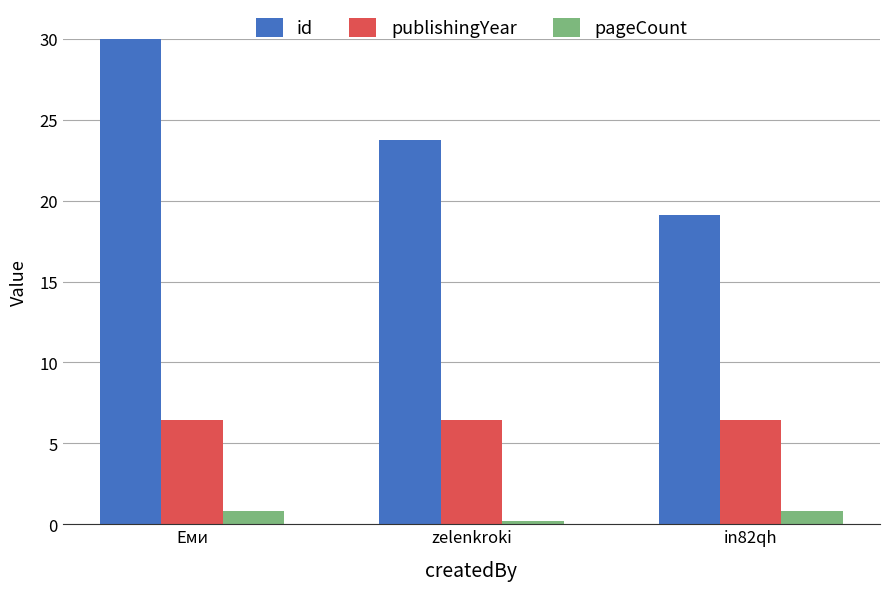

How many groups of bars are there?

3